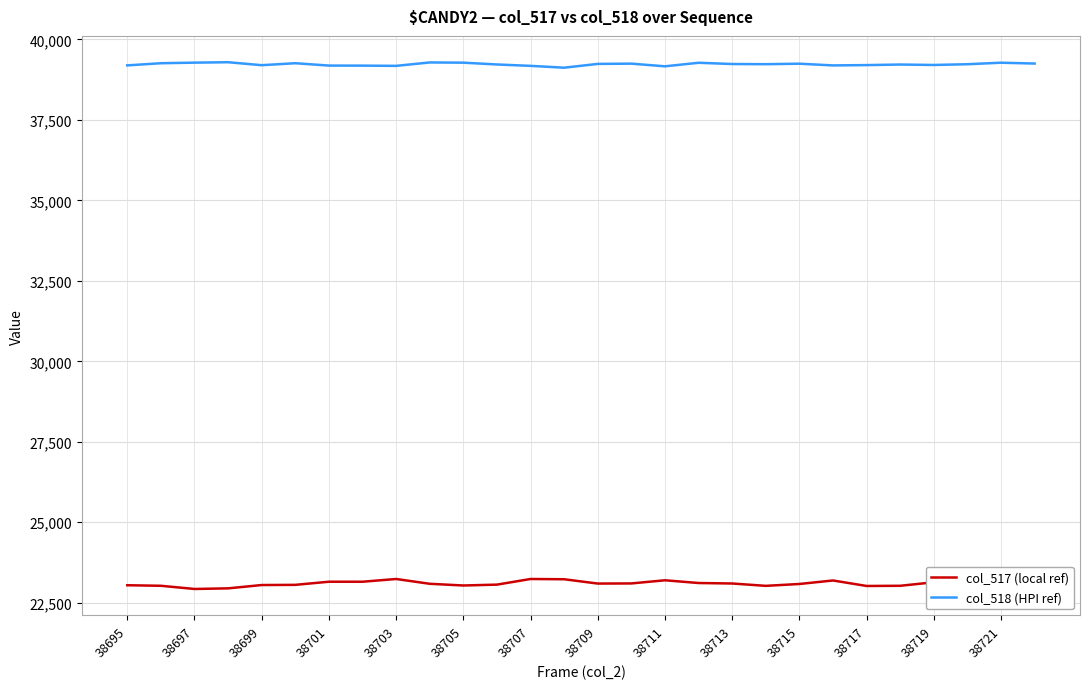

Rank the series by their average value, from lowest to highest.

col_517 (local ref), col_518 (HPI ref)